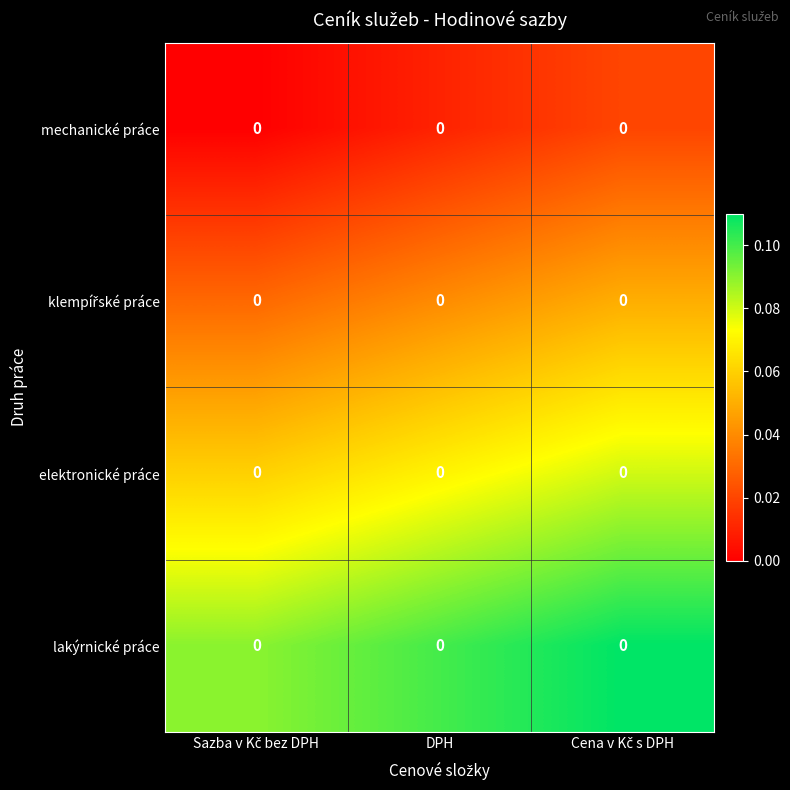

The elektronické práce series shows 0.1 at DPH. True or false?

False